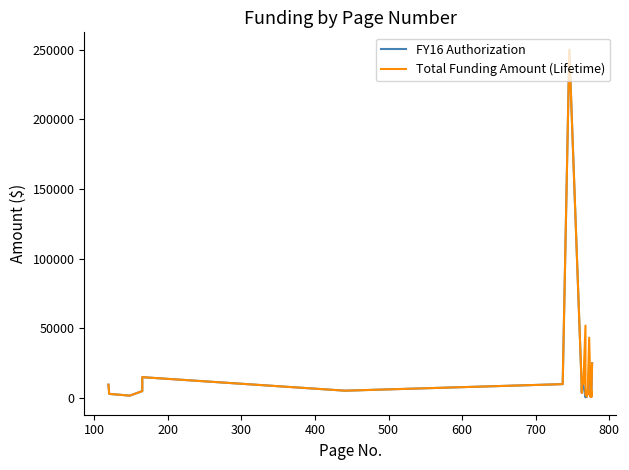

What are all the series names shown in the legend?

FY16 Authorization, Total Funding Amount (Lifetime)